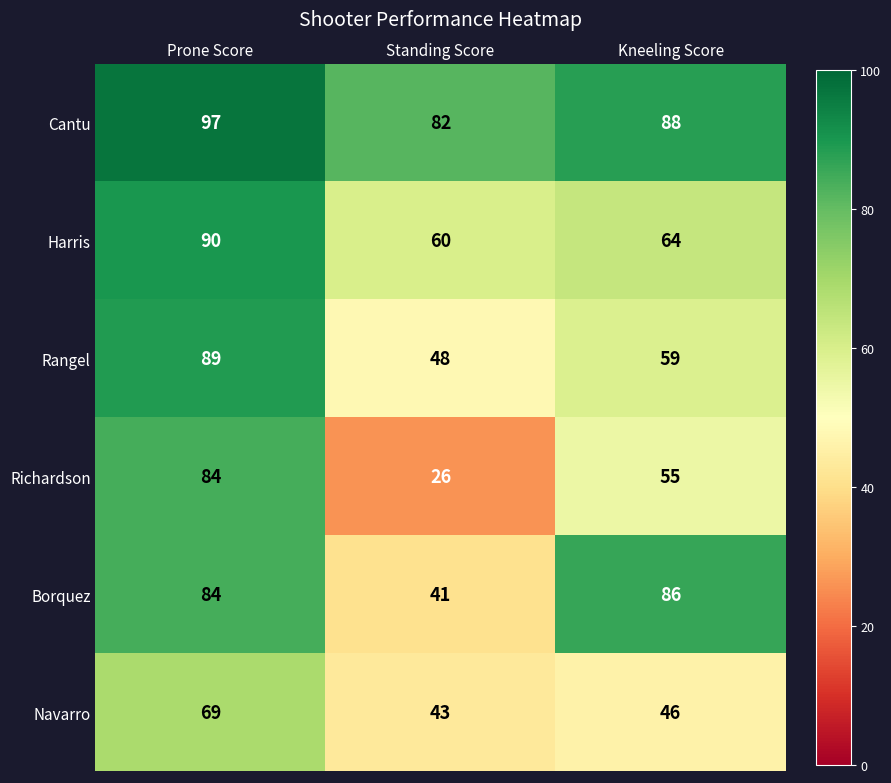

What is the maximum value shown in the chart?

97